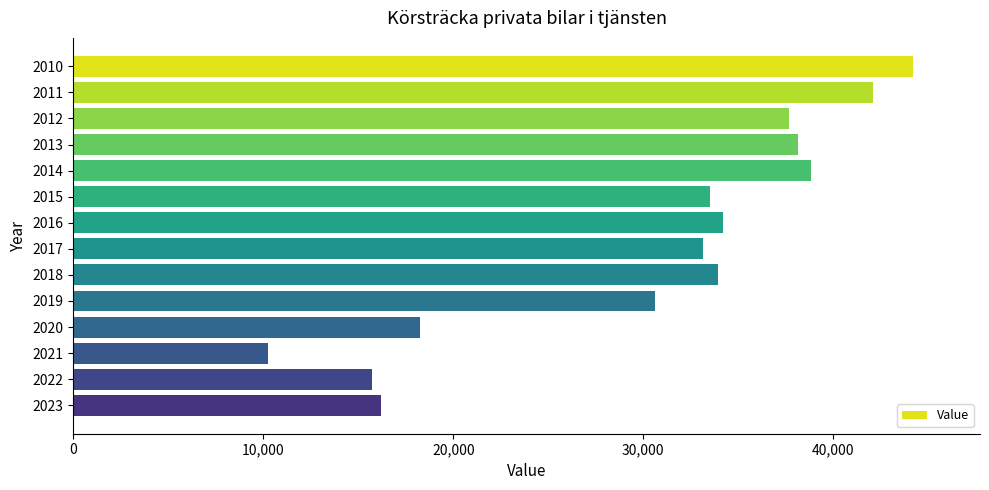

What is the maximum value shown in the chart?

44188